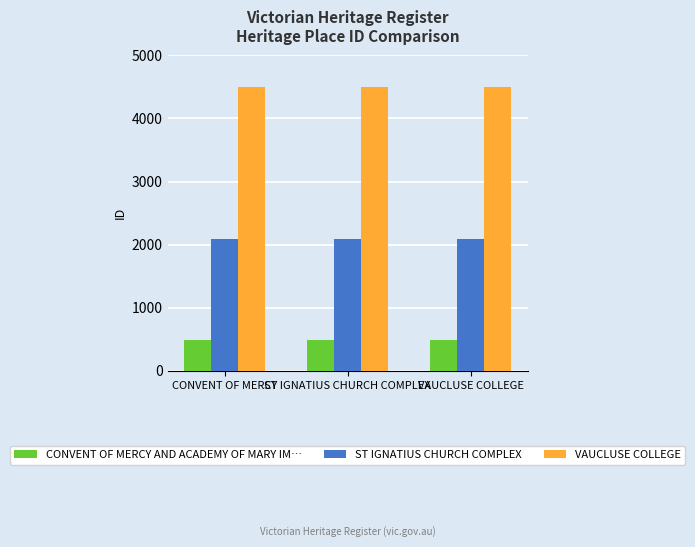

The VAUCLUSE COLLEGE series shows 3042 at VAUCLUSE COLLEGE. True or false?

False